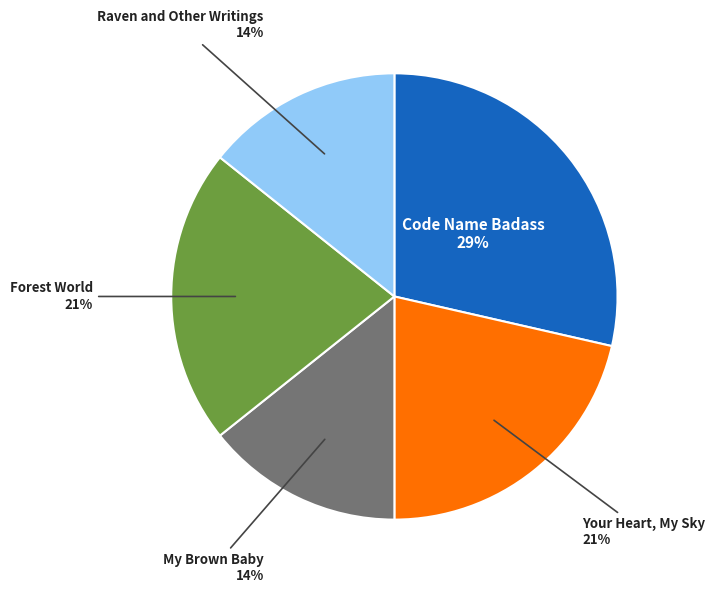

Is there any slice that represents more than half of the pie?

No